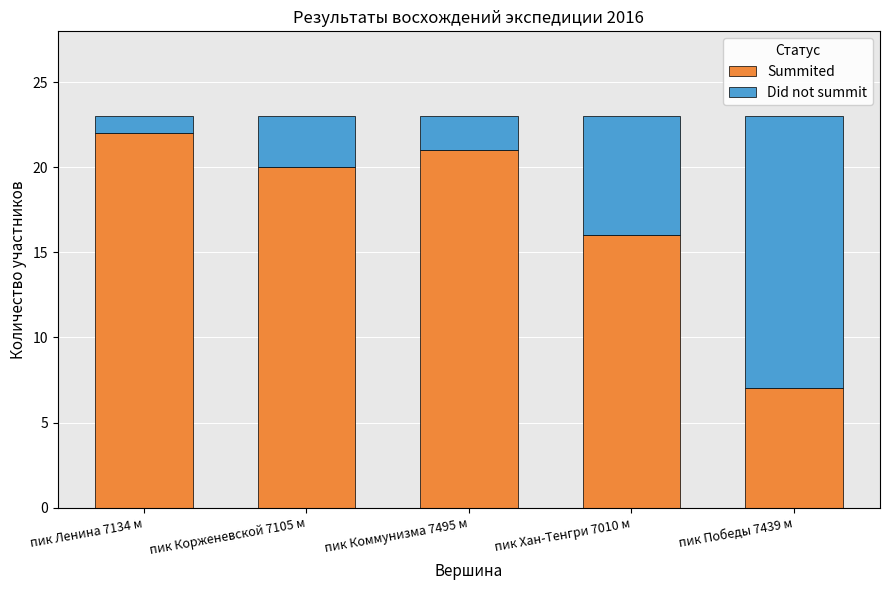

What is the total value across all series at пик Победы 7439 м?

23